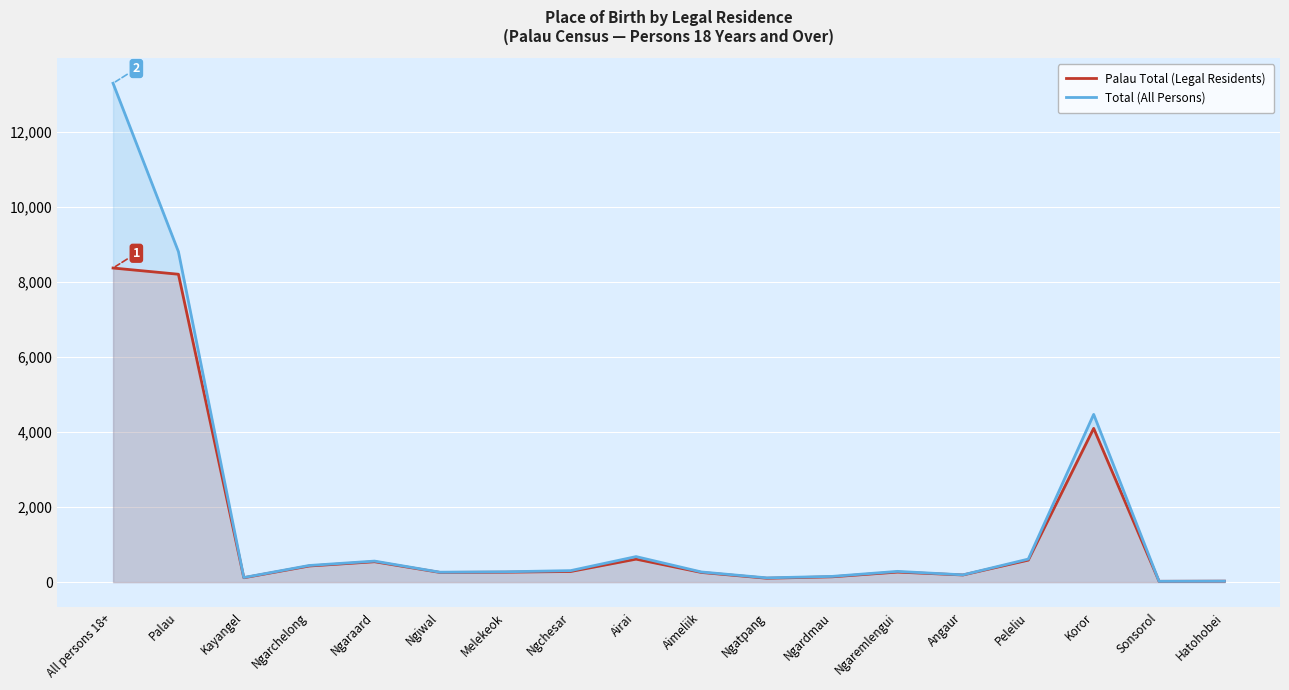

How many lines are shown in the chart?

2